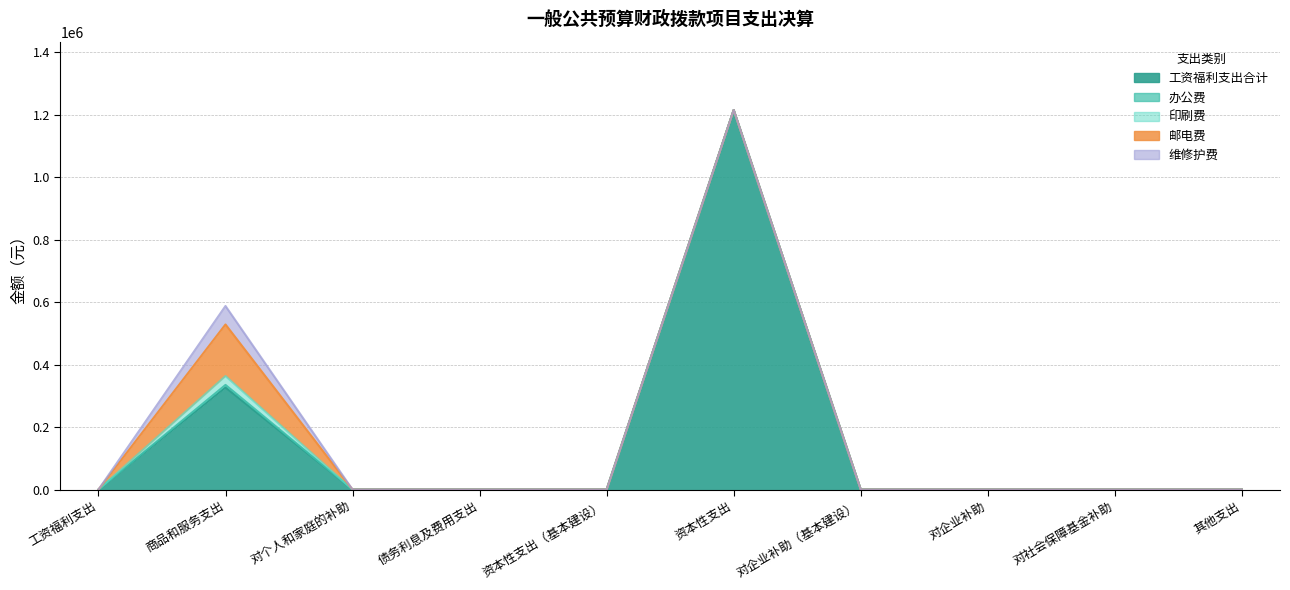

Rank the categories by 办公费 value from lowest to highest.

工资福利支出, 对个人和家庭的补助, 债务利息及费用支出, 资本性支出（基本建设）, 资本性支出, 对企业补助（基本建设）, 对企业补助, 对社会保障基金补助, 其他支出, 商品和服务支出